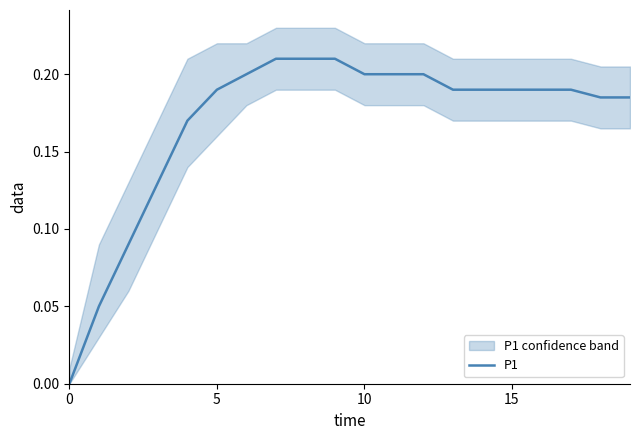

True or false: the data has more than 0 interior local peaks.

False